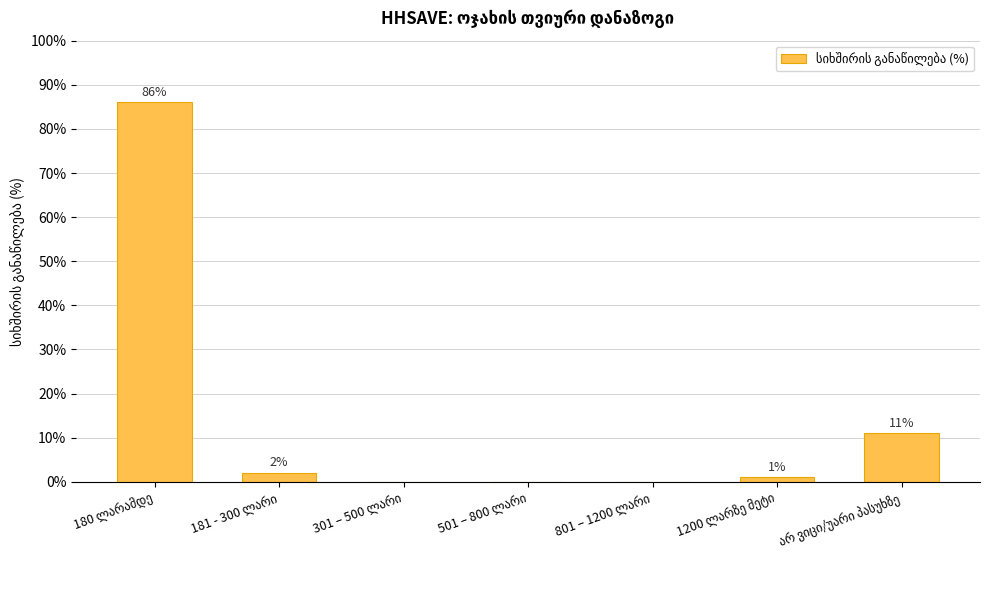

What is the sum of all values?

100